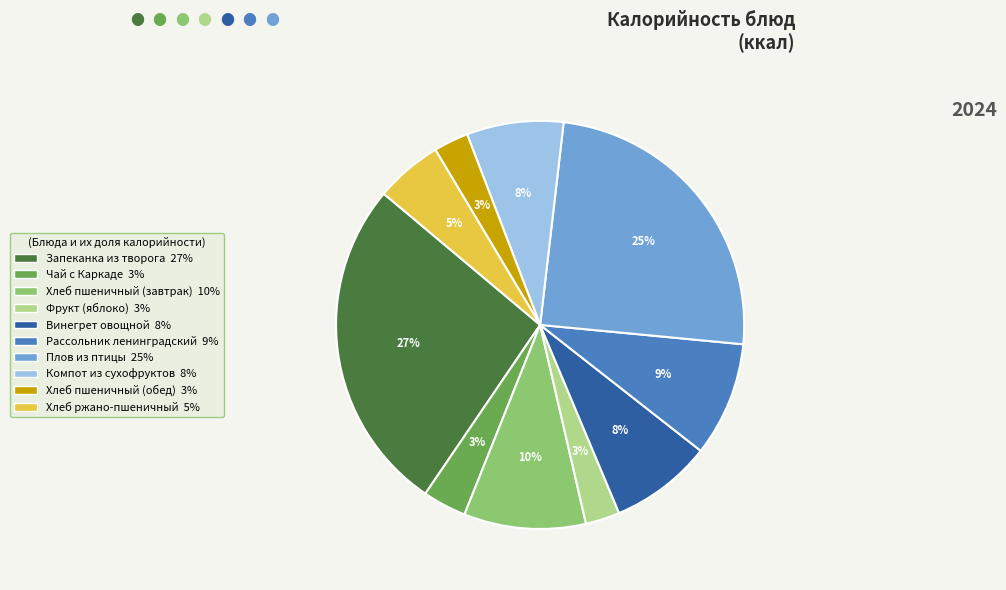

Does Хлеб пшеничный (завтрак) represent more than half of the total?

No